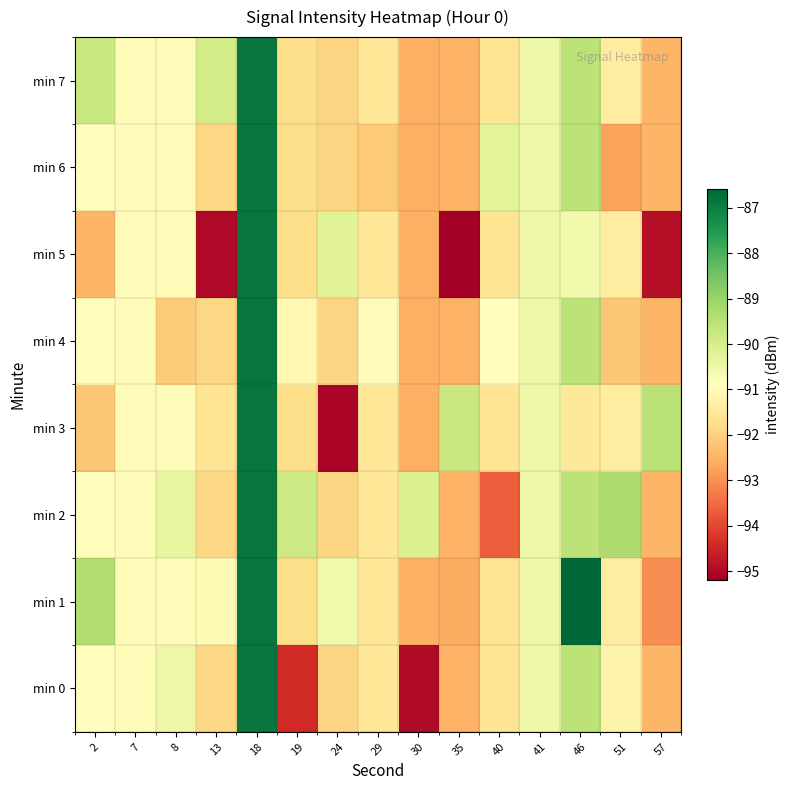

What is the greatest value displayed?

-86.6